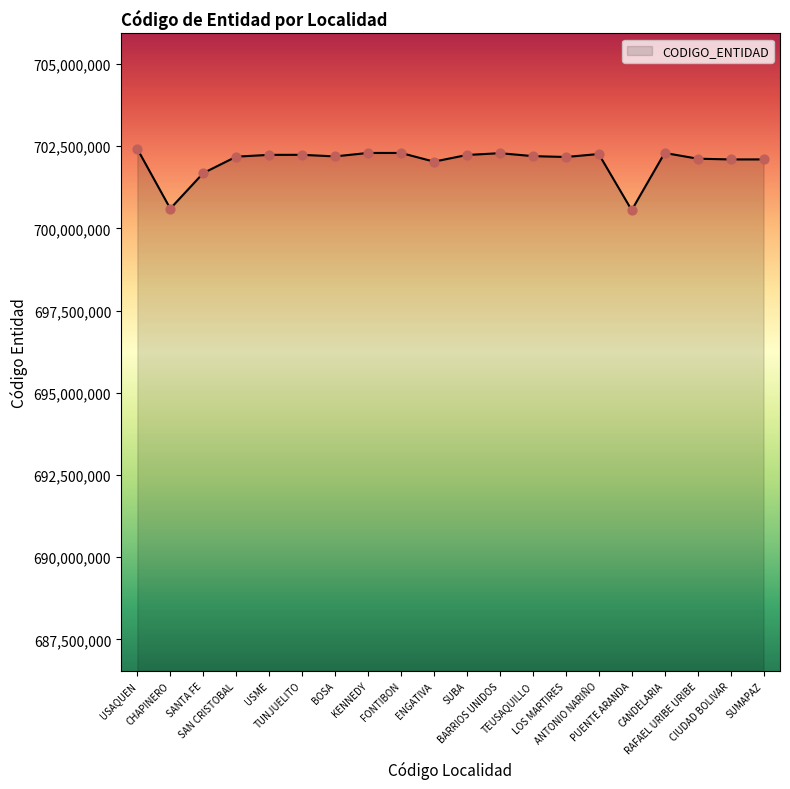

What is the change in value from USAQUEN to BOSA?

-226190